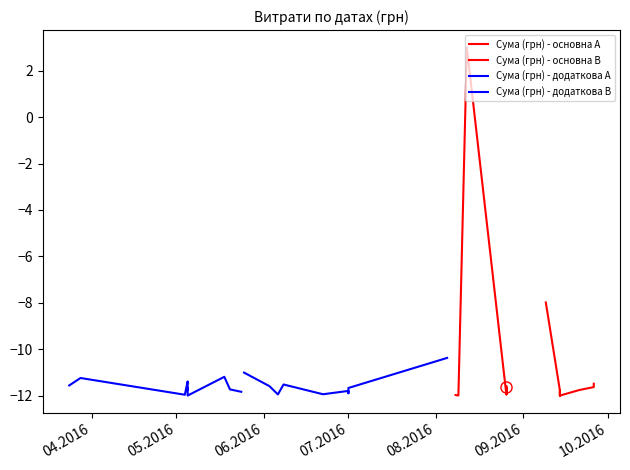

How many values in the Сума (грн) - основна A series exceed -11?

1